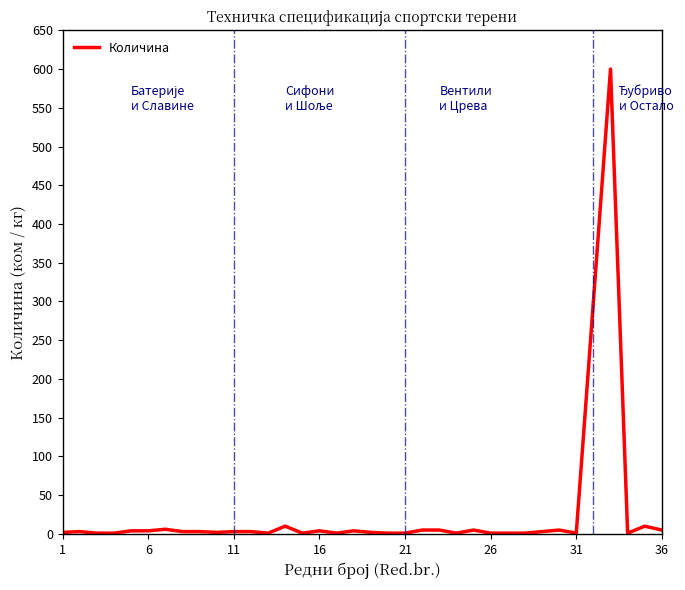

What is the average value?

28